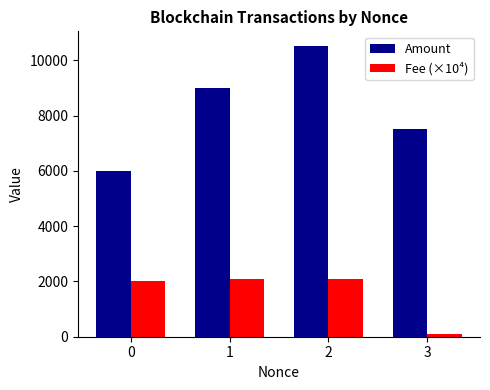

What is the lowest value of the Amount series?

5998.8